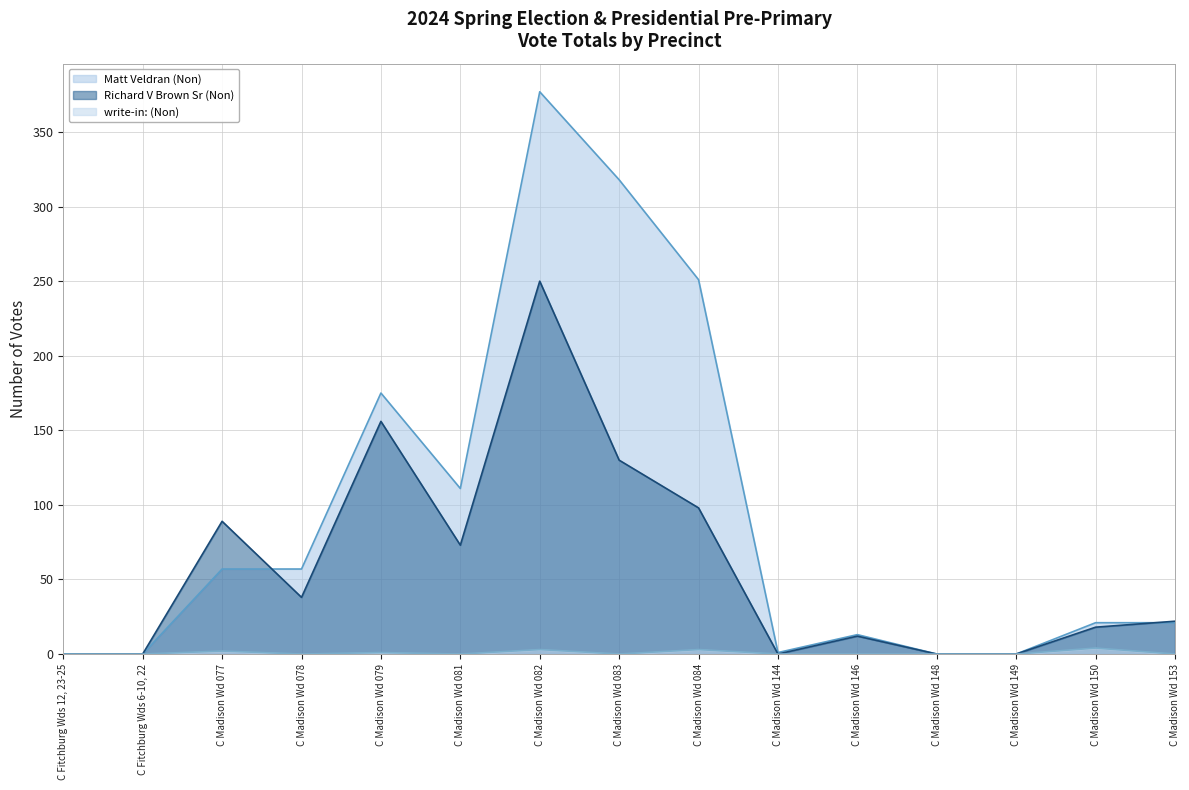

What position from the right is C Madison Wd 083?

8